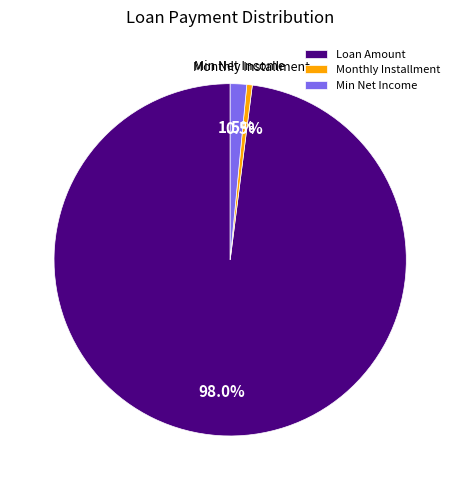

Rank the categories by value from lowest to highest.

Monthly Installment, Min Net Income, Loan Amount